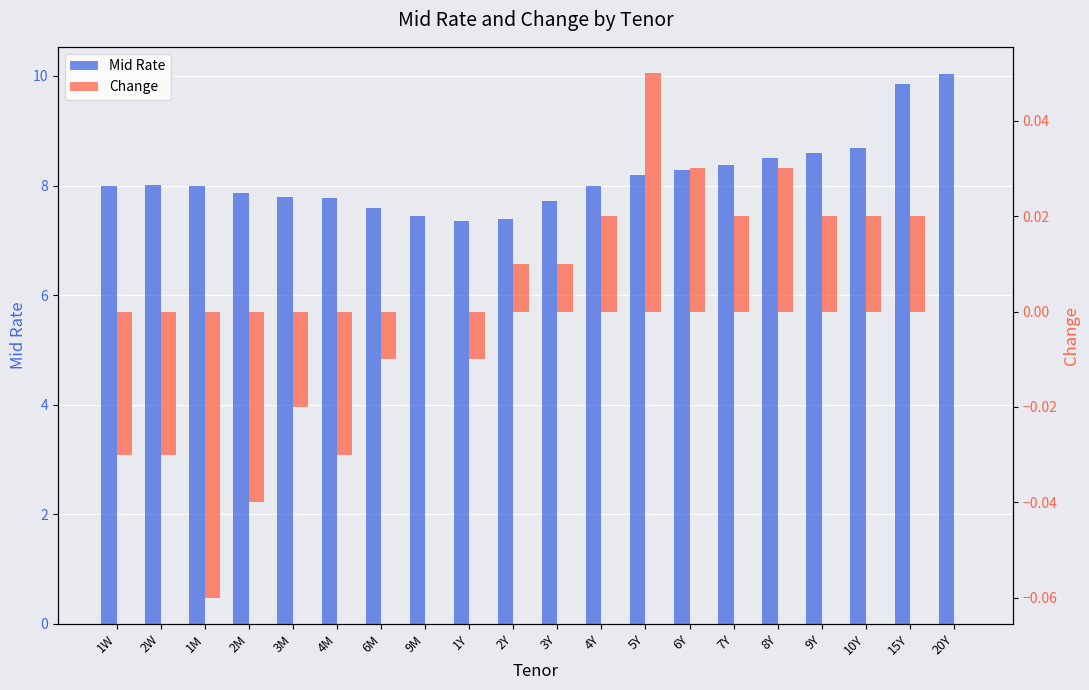

Between 7Y and 15Y, which is larger?

15Y